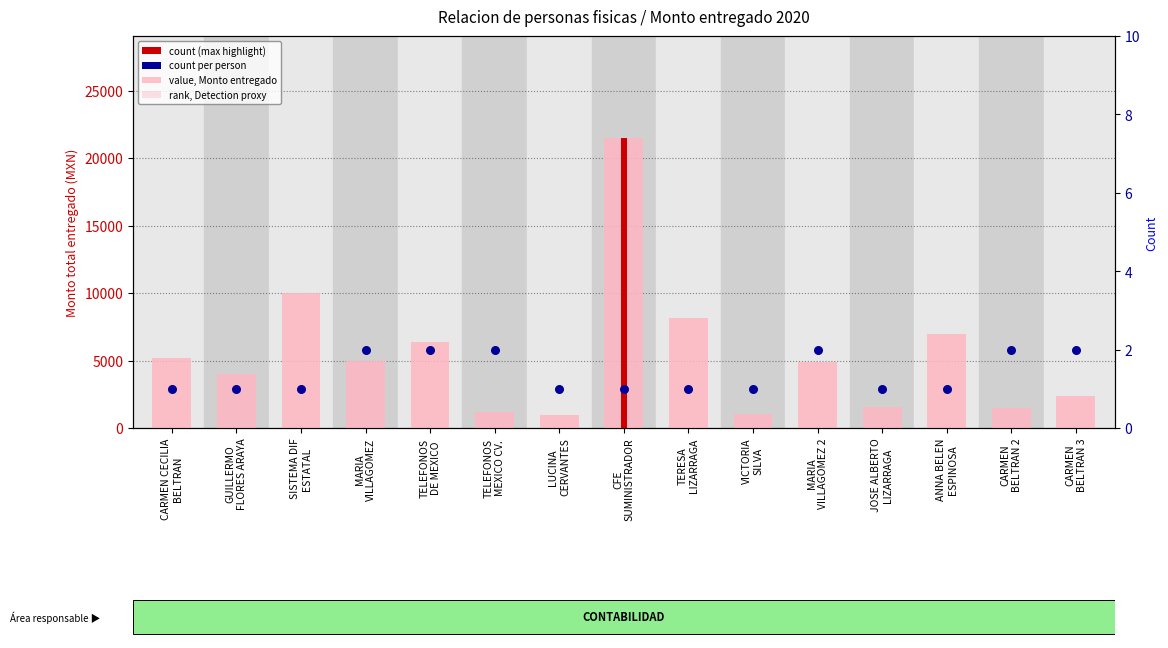

Which series contains the lowest Y value?

count per person